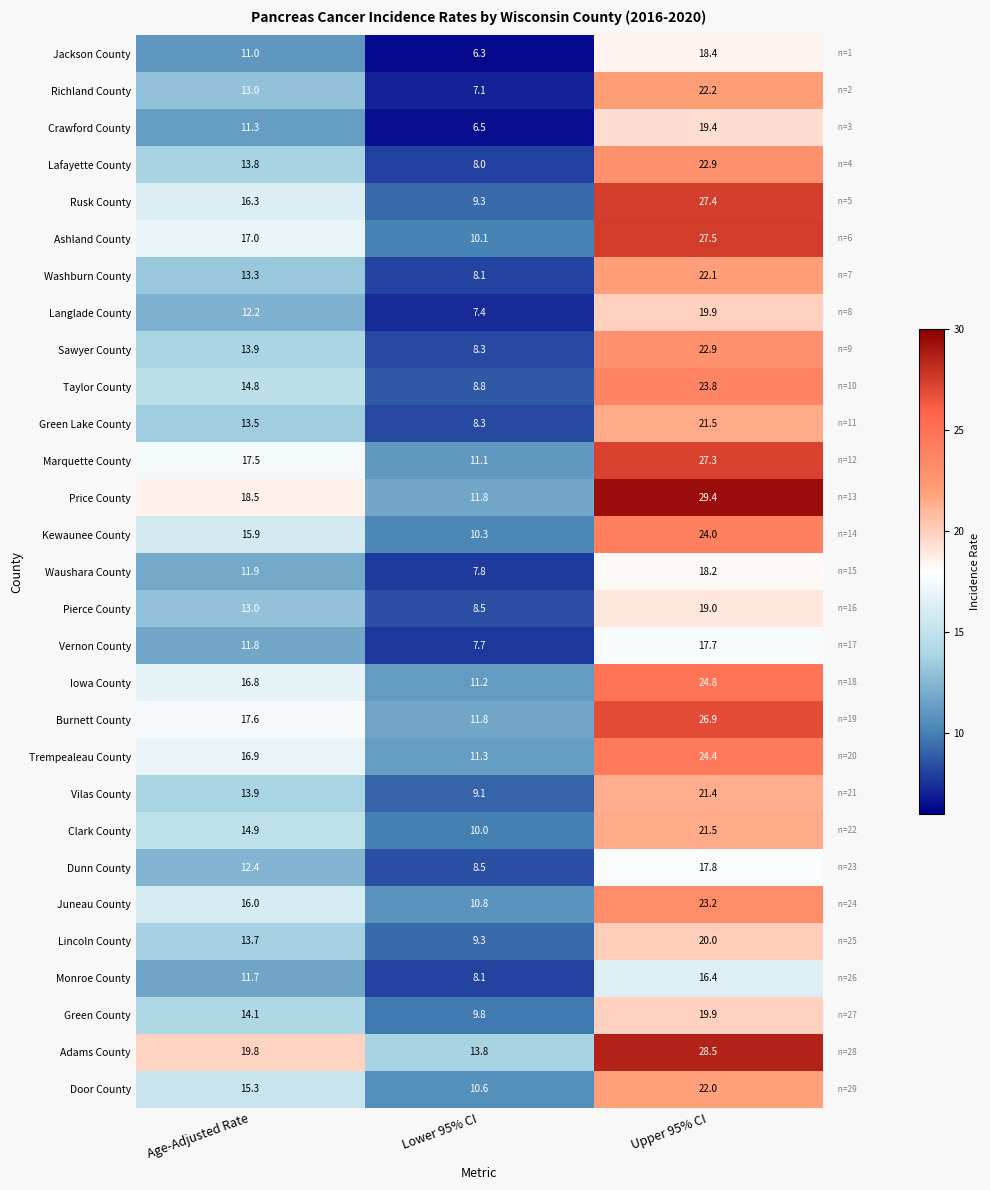

True or false: Green County has a value of 19.9 at Upper 95% CI.

True